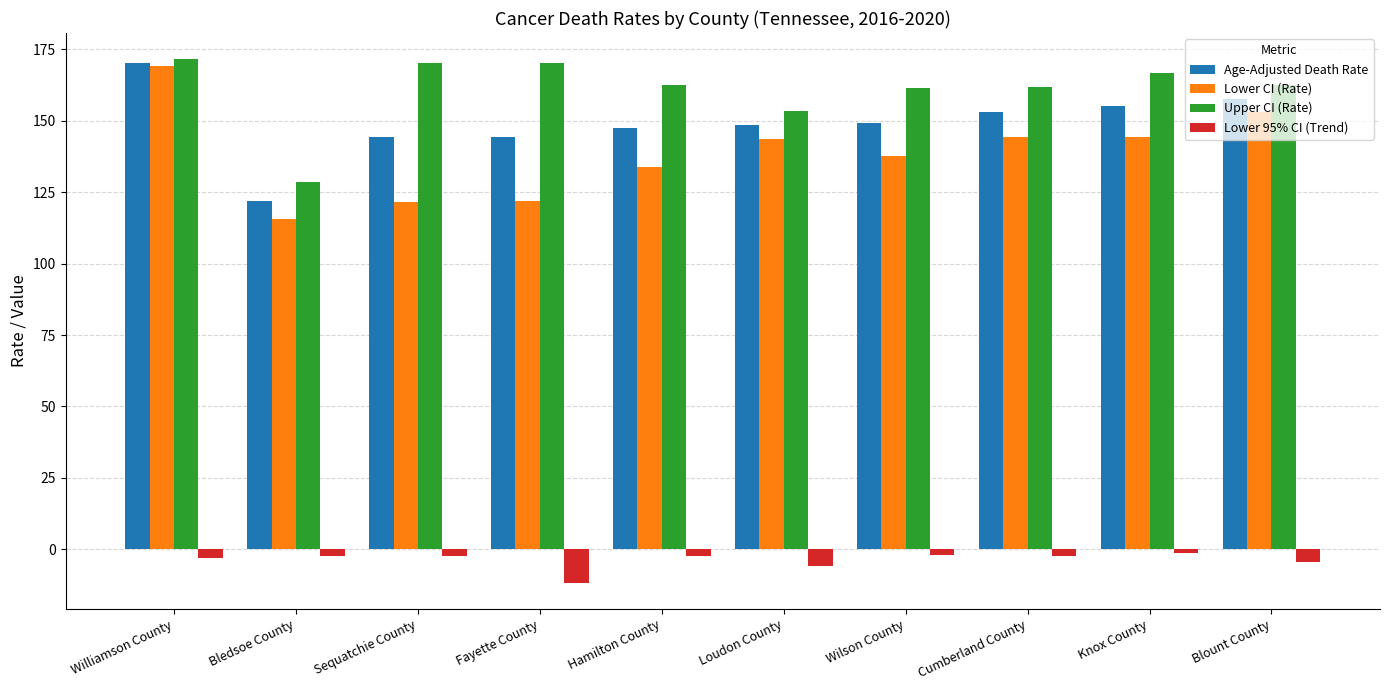

What is the sum of the Age-Adjusted Death Rate values at Fayette County and Sequatchie County?

288.7